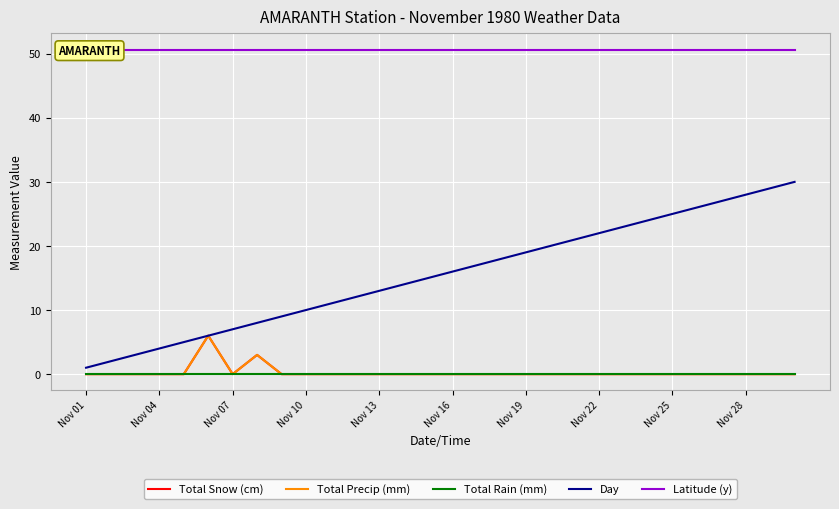

At which category is the sum across all series the highest?

29